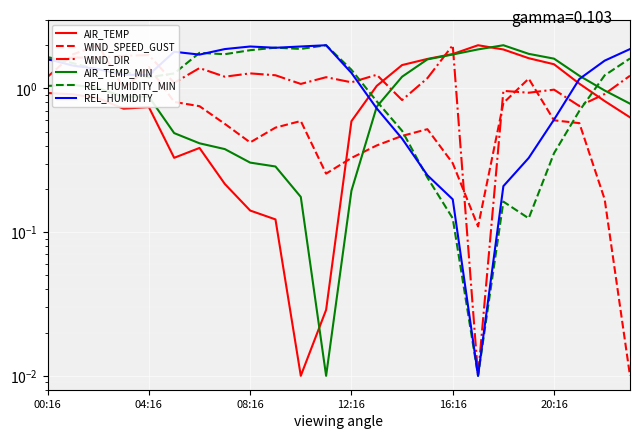

Rank the series by their maximum value, from highest to lowest.

AIR_TEMP, WIND_SPEED_GUST, WIND_DIR, AIR_TEMP_MIN, REL_HUMIDITY_MIN, REL_HUMIDITY